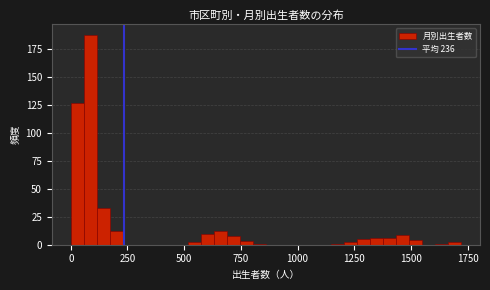

Read against the x-axis, roughly where is the centre of the tallest bar?

100